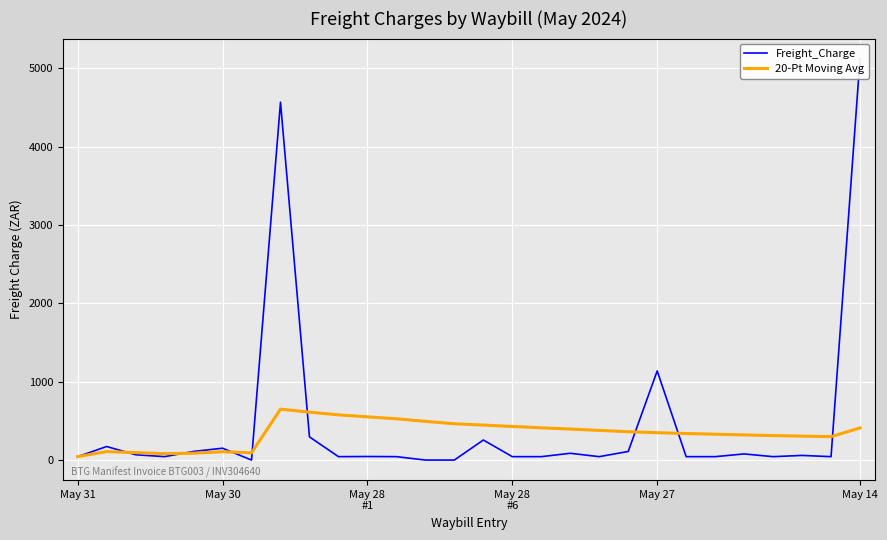

Reading left to right, what are all the values shown in this chart?

Freight_Charge: 43.3	172.9	67.9	43.3	110.2	151.2	0.0	4569.2	295.8	43.3	45.2	43.3	0.0	0.0	255.8	43.3	43.3	86.4	43.3	109.6	1138.0	43.3	43.3	78.3	43.3	59.2	43.3	5125.6
20-Pt Moving Avg: 43.3	108.1	94.7	81.8	87.5	106.5	92.2	650.1	611.3	577.2	551.6	526.9	494.2	463.5	446.3	429.0	411.4	395.9	378.4	361.7	349.4	339.0	329.8	320.7	312.6	305.3	298.8	410.4